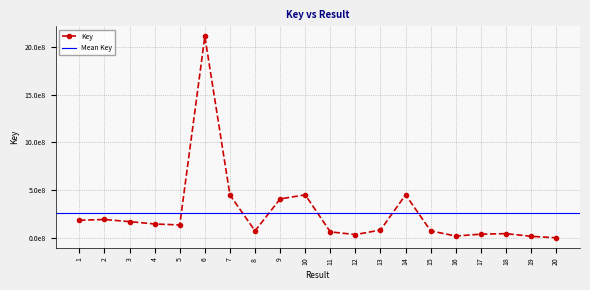

What is the greatest value displayed?

2111810418